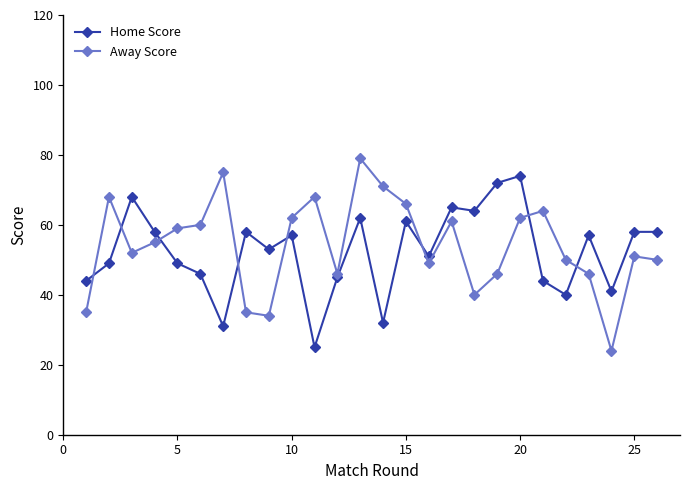

Does the chart have visible grid lines?

No